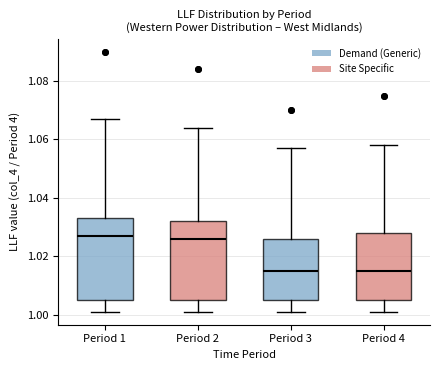

Reading left to right, transcribe this box plot: for each box, give where its median line is, the range the box spans, and where its two whiskers end, as read against the y-axis. The values are not printed on the chart, so give them approximately, as read against the axis.

Period 1: median 1.028, box 1.006 to 1.034, whiskers 1.002 to 1.068
Period 2: median 1.026, box 1.006 to 1.032, whiskers 1.002 to 1.064
Period 3: median 1.016, box 1.006 to 1.026, whiskers 1.002 to 1.058
Period 4: median 1.016, box 1.006 to 1.028, whiskers 1.002 to 1.058